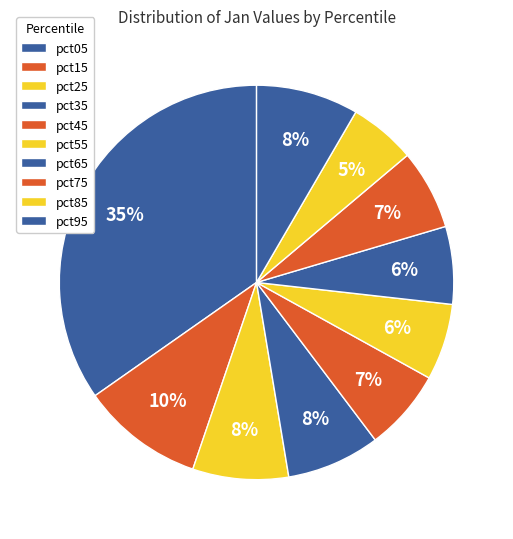

Which slice is the smallest?

pct85